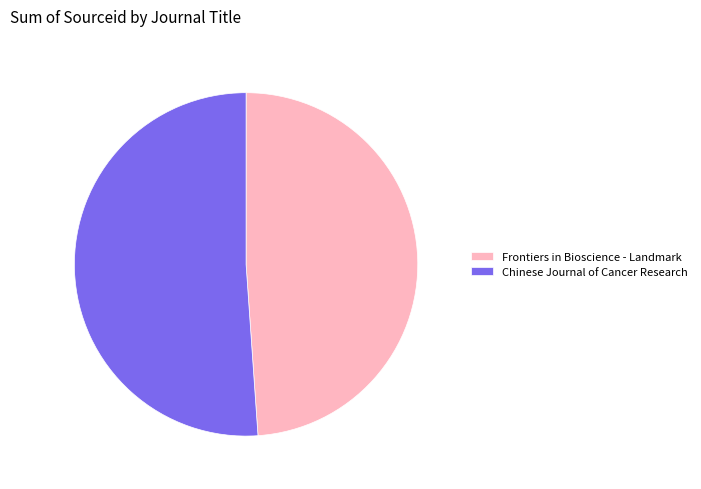

Does Frontiers in Bioscience - Landmark account for over 50% of the chart?

No